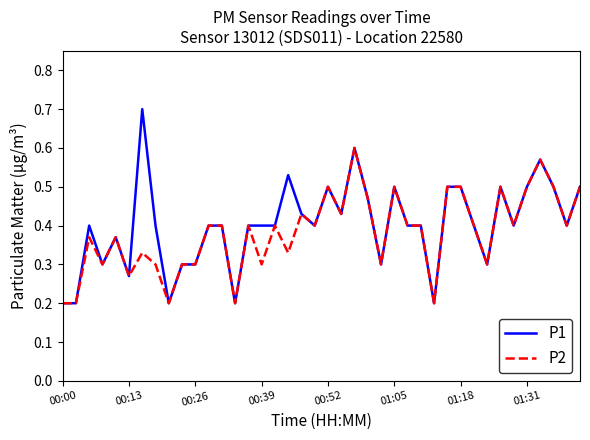

Rank the series by their maximum value, from lowest to highest.

P2, P1